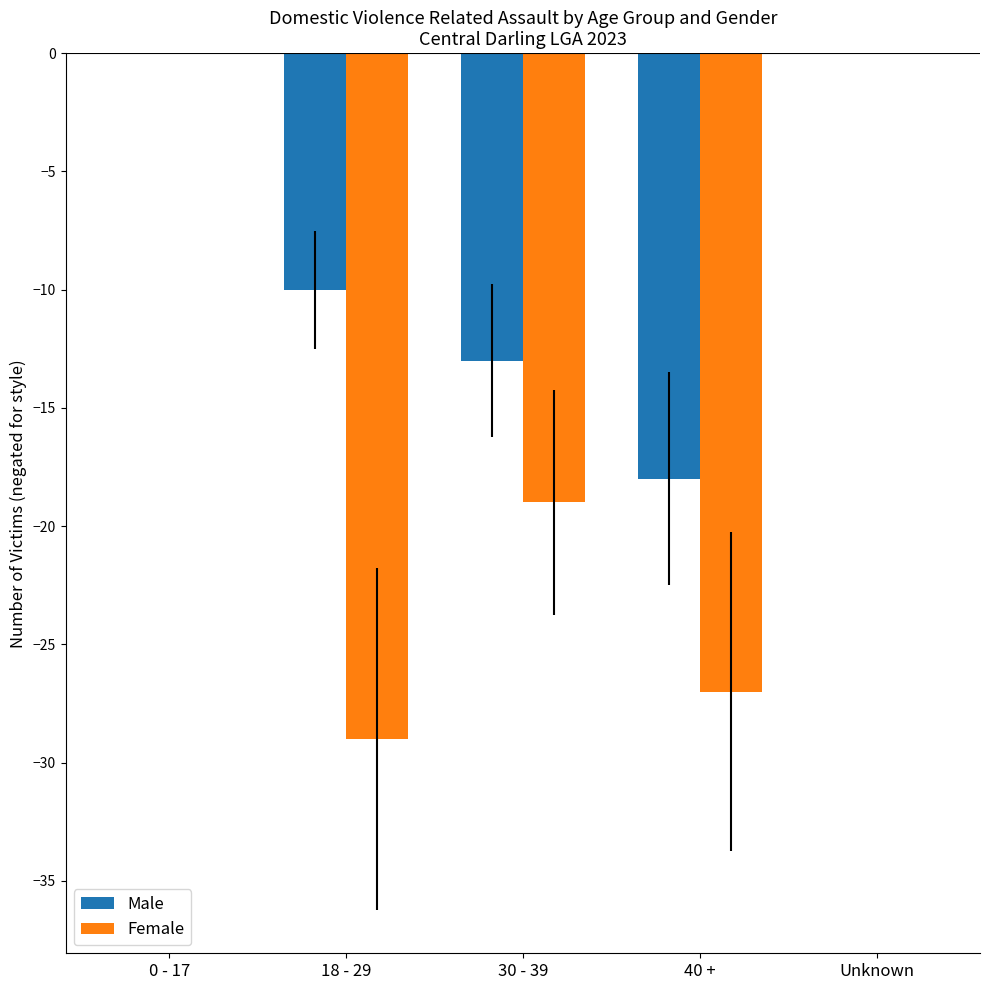

Is it true that Male equals 9 at 0 - 17?

False